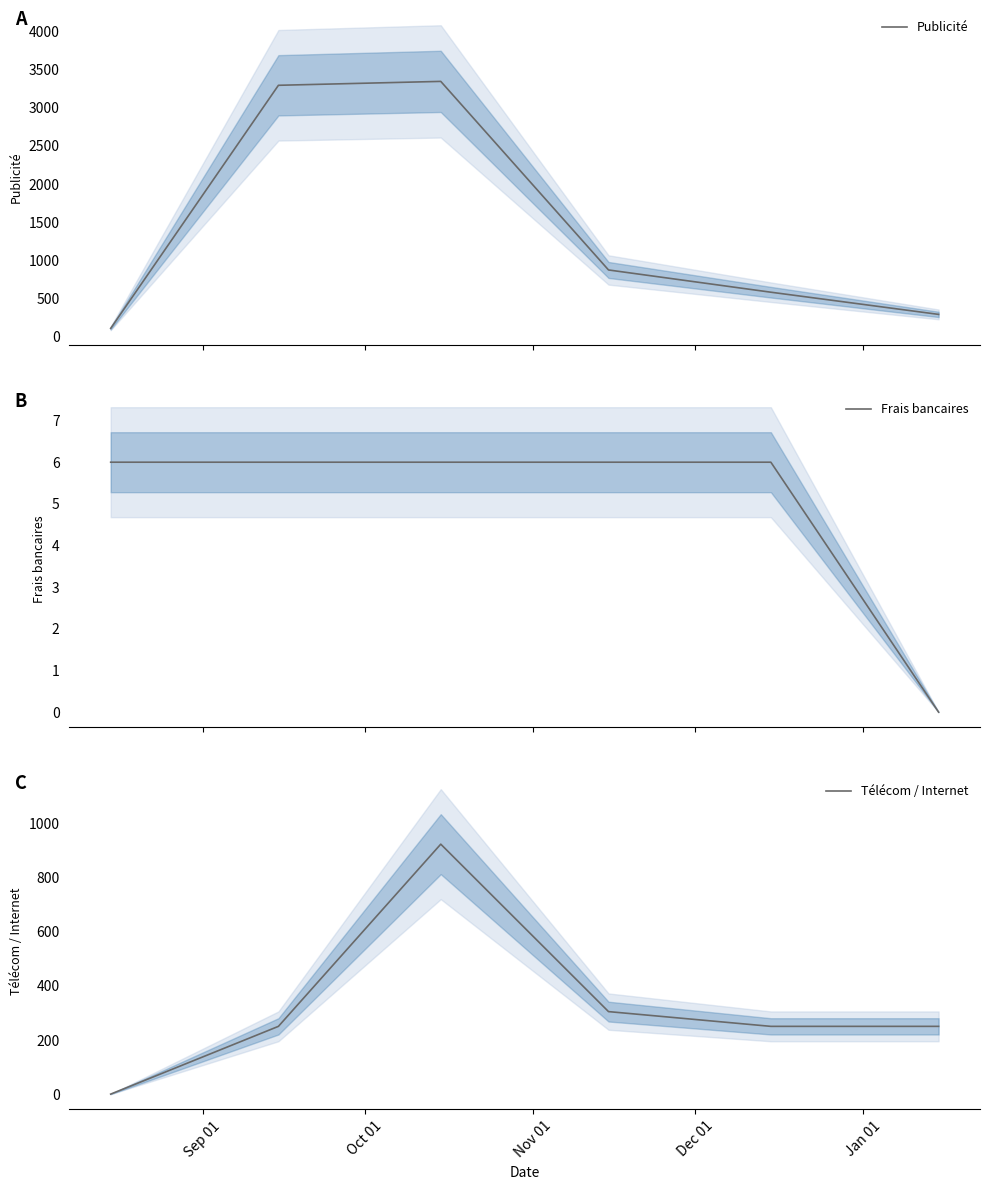

What is the lowest value of the Publicité series?

107.5